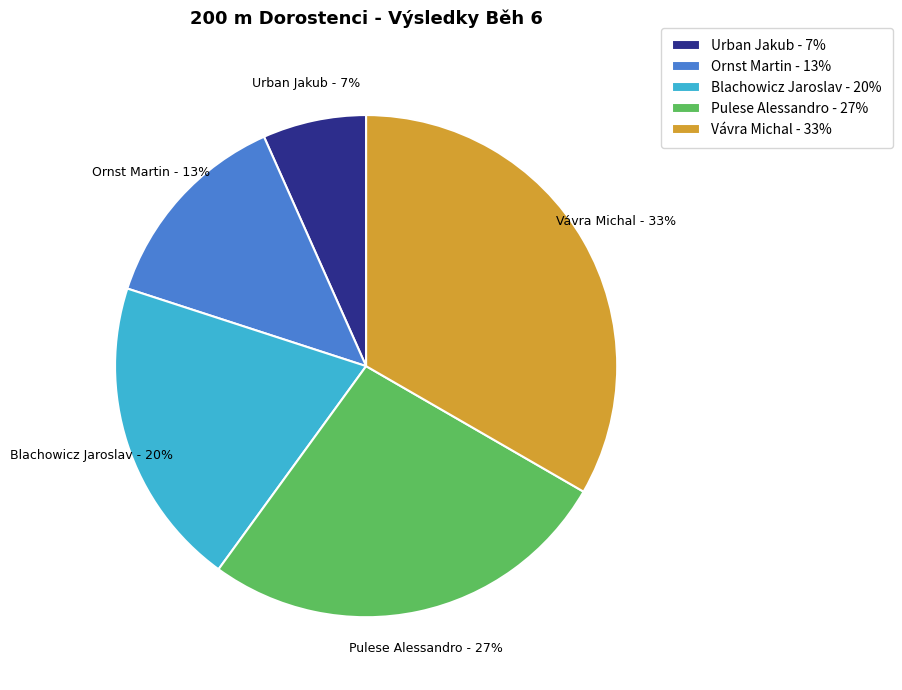

To the nearest percent, what is the combined percentage of Blachowicz Jaroslav - 20% and Ornst Martin - 13%?

33%